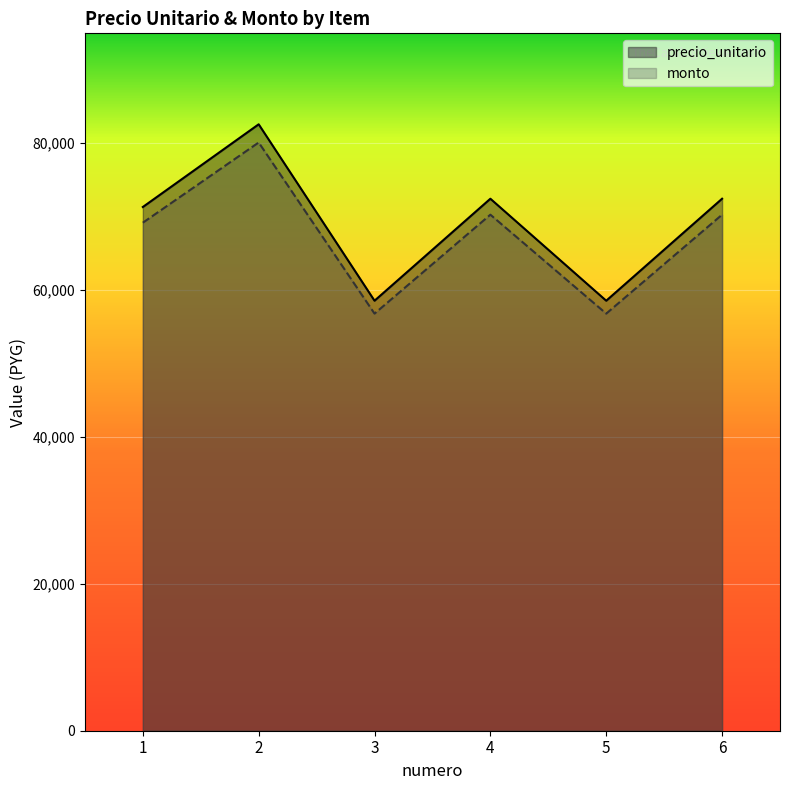

True or false: monto and precio_unitario cross at least once.

False